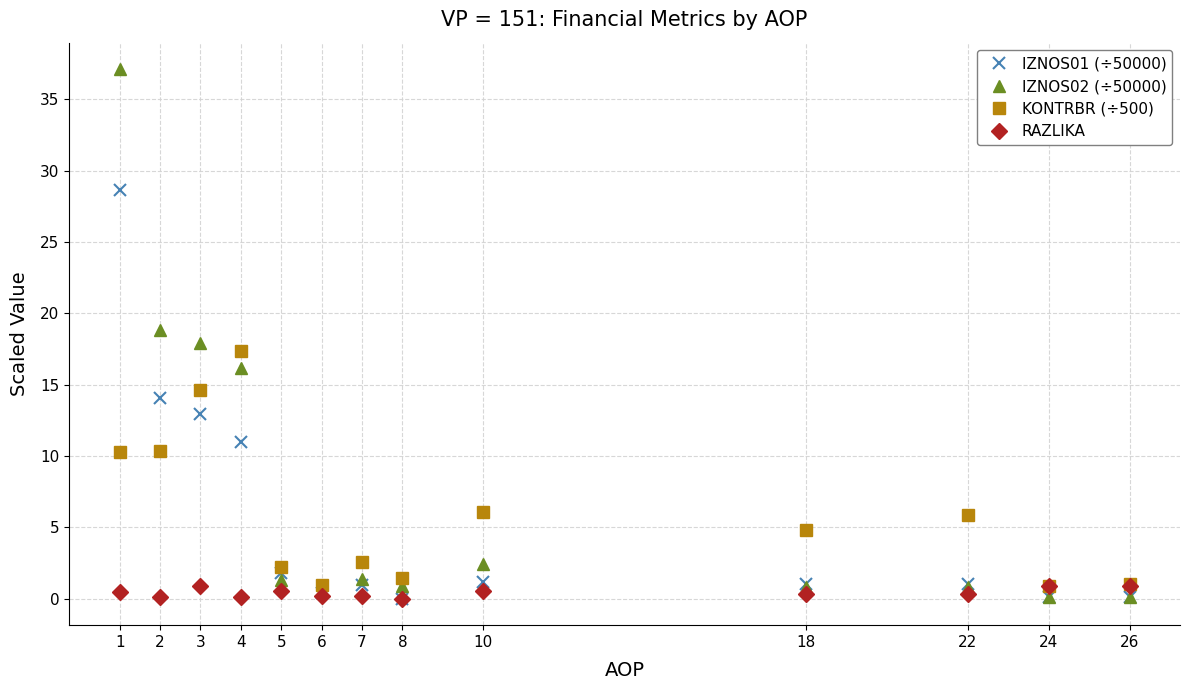

What is the average value of the IZNOS01 (÷50000) series?

5.6